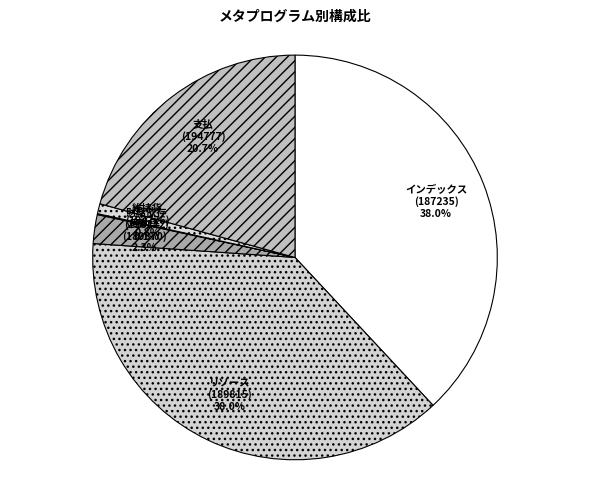

Do 変動率 (189870) and 維持貨 (194776) together represent more than half of the pie?

No